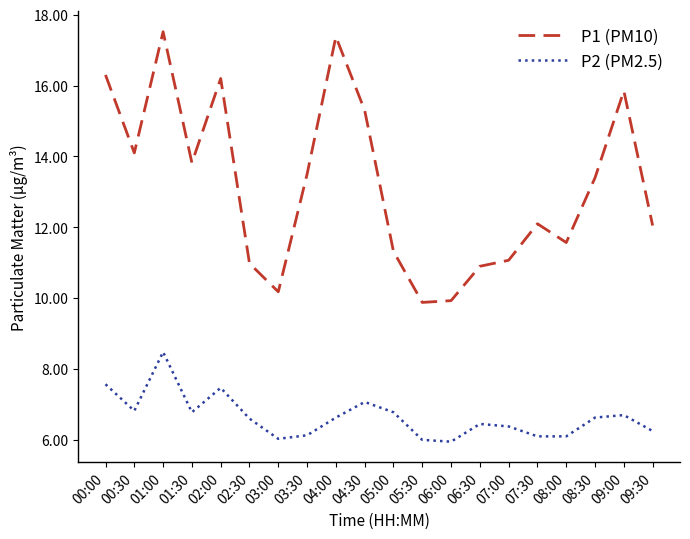

Rank the series by their average value, from highest to lowest.

P1 (PM10), P2 (PM2.5)